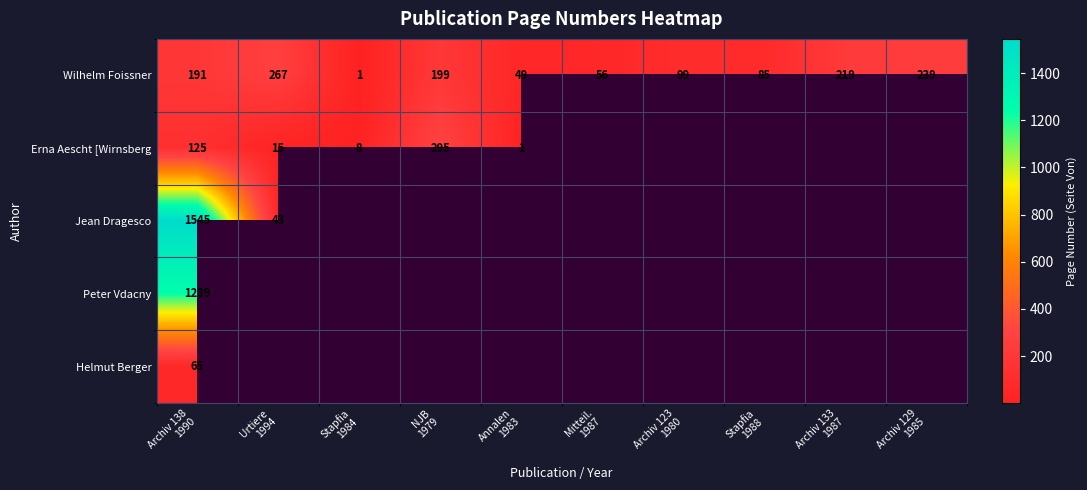

At which category is the sum across all series the highest?

Archiv 138
1990